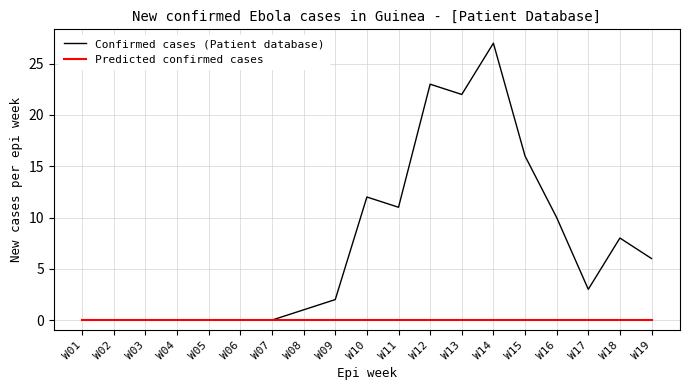

What is the sum of all Confirmed cases (Patient database) values?

141